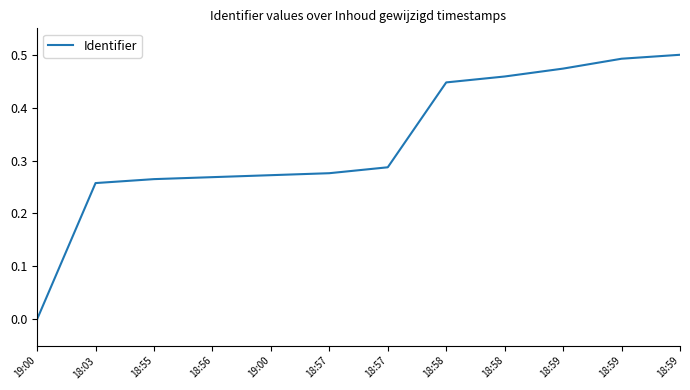

List the labels in order of value, largest first.

18:59, 18:59, 18:59, 18:58, 18:58, 18:57, 18:57, 19:00, 18:56, 18:55, 18:03, 19:00